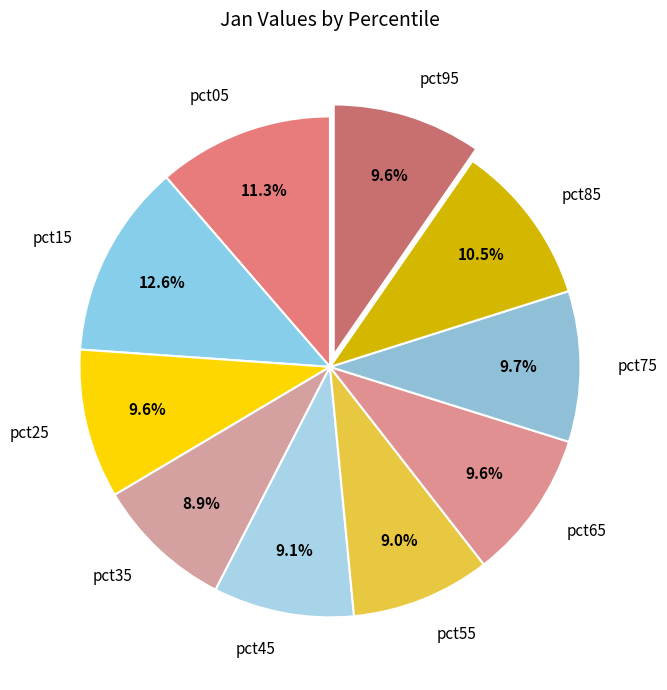

Is there a majority slice in this chart?

No